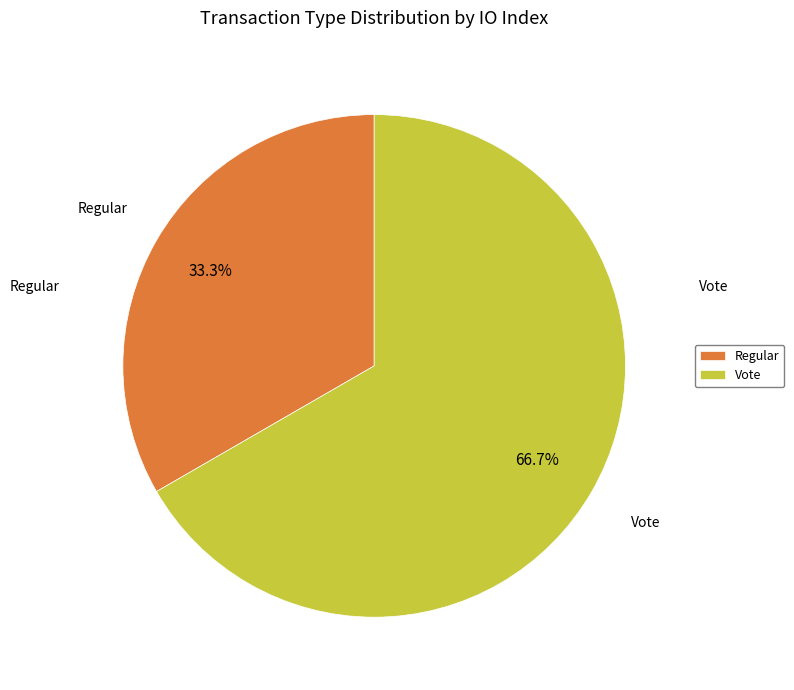

To the nearest percent, what portion does Vote represent?

67%